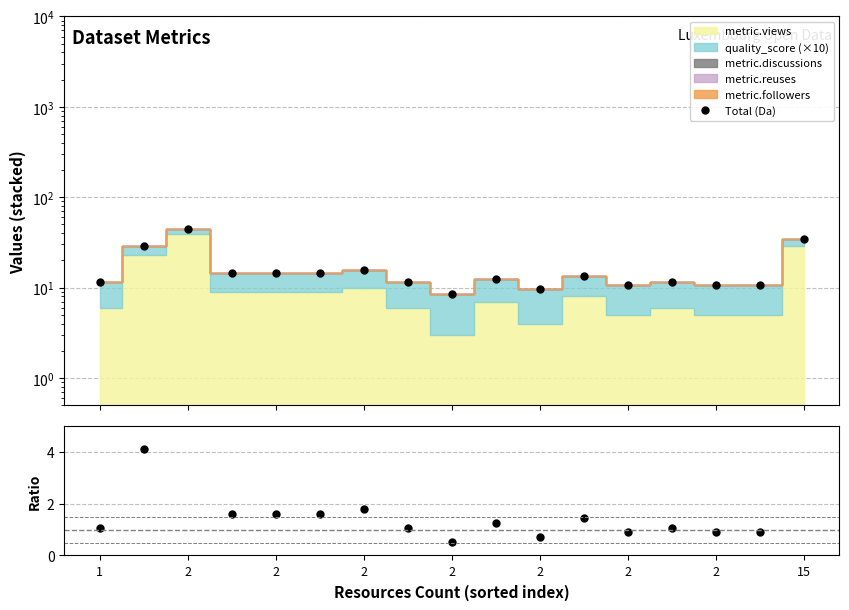

True or false: Total (Da) has a value of 34.6 at 15.

True